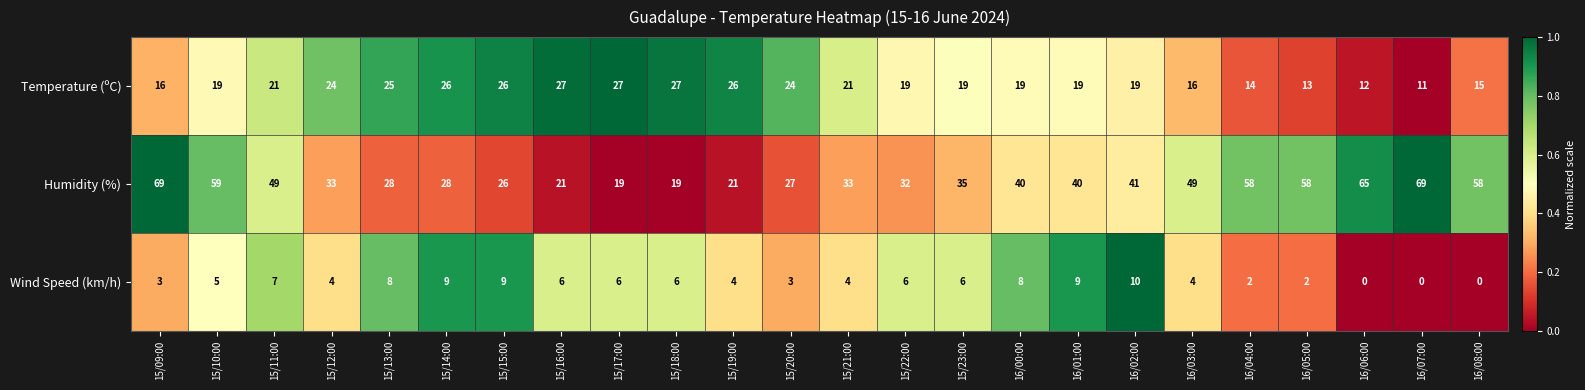

Which series has the widest spread of values?

Humidity (%)